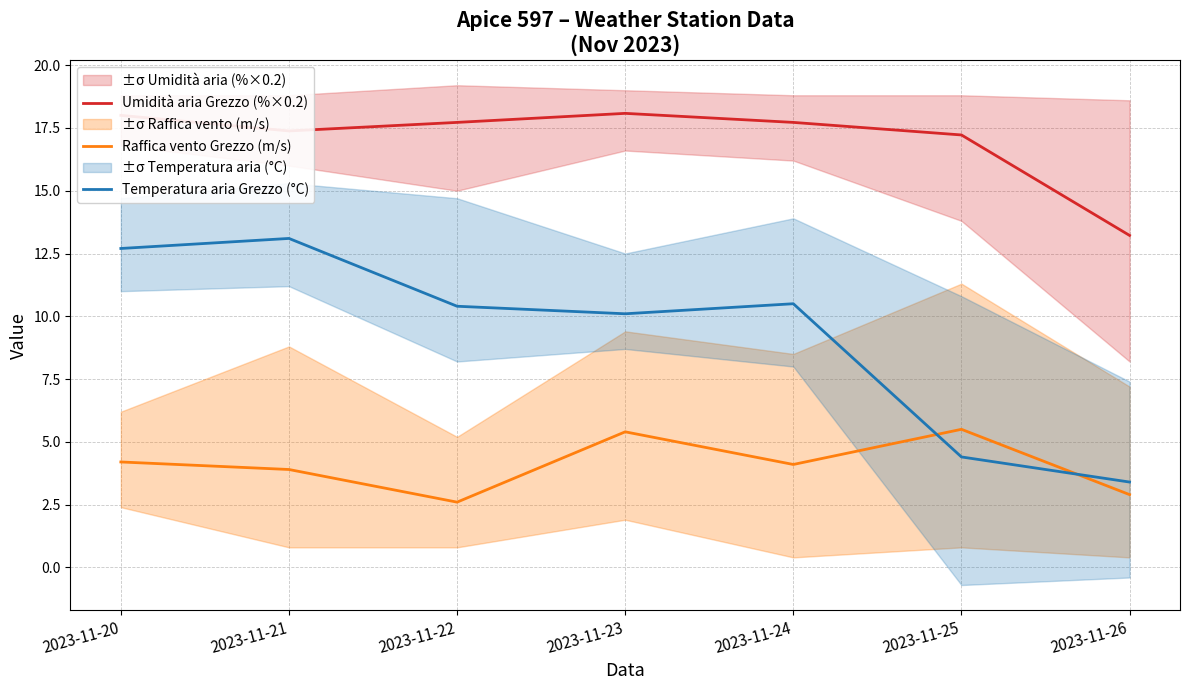

What is the sum of all Raffica vento Grezzo (m/s) values?

28.6